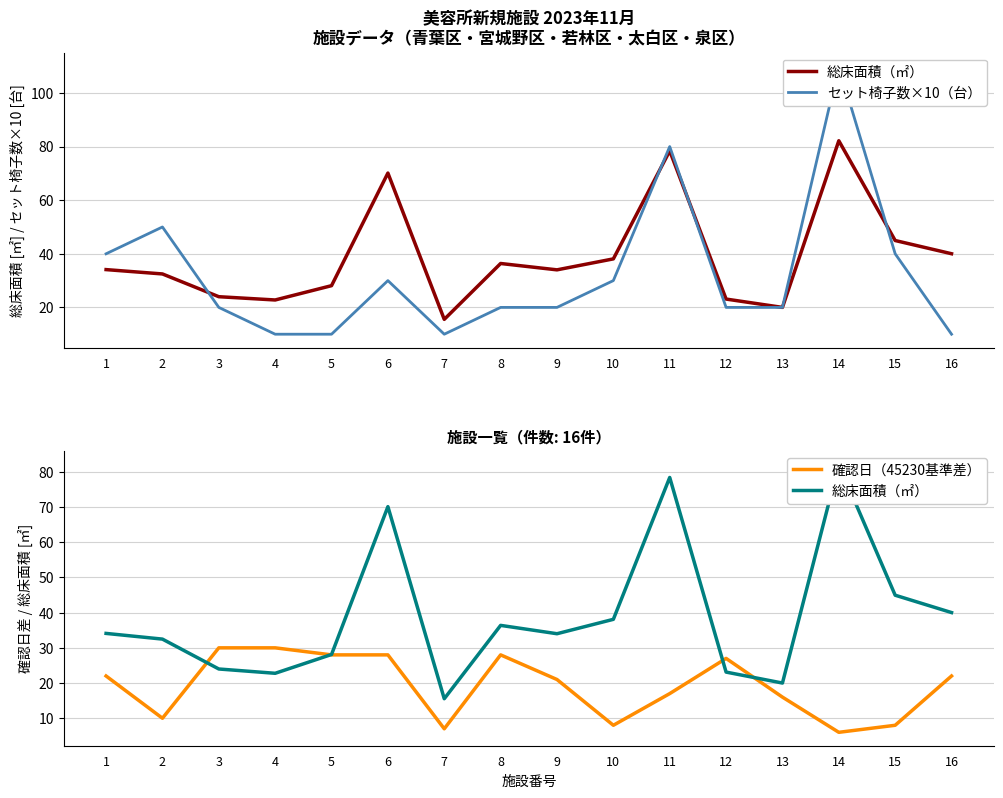

Reading right to left, what are all the values shown in this chart?

総床面積（㎡）: 40.0	45.0	82.2	20.0	23.1	78.4	38.1	34.0	36.4	15.5	70.1	28.1	22.8	24.0	32.5	34.1
セット椅子数×10（台）: 10.0	40.0	110.0	20.0	20.0	80.0	30.0	20.0	20.0	10.0	30.0	10.0	10.0	20.0	50.0	40.0
確認日（45230基準差）: 22.0	8.0	6.0	16.0	27.0	17.0	8.0	21.0	28.0	7.0	28.0	28.0	30.0	30.0	10.0	22.0